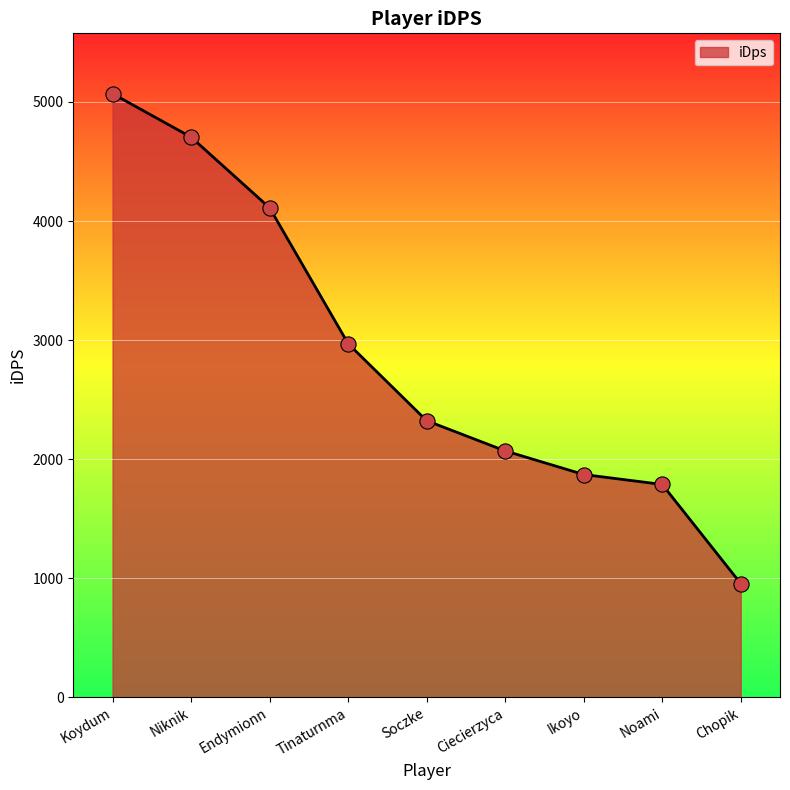

What is the ratio of the value at Chopik to the value at Soczke?

0.4